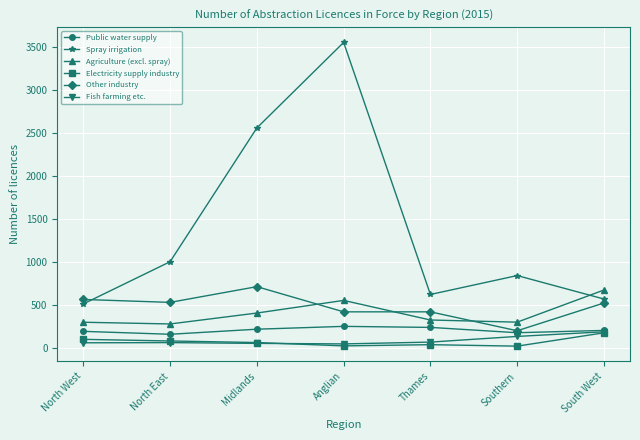

In Agriculture (excl. spray), how many points are higher than both neighbors (excluding endpoints)?

1